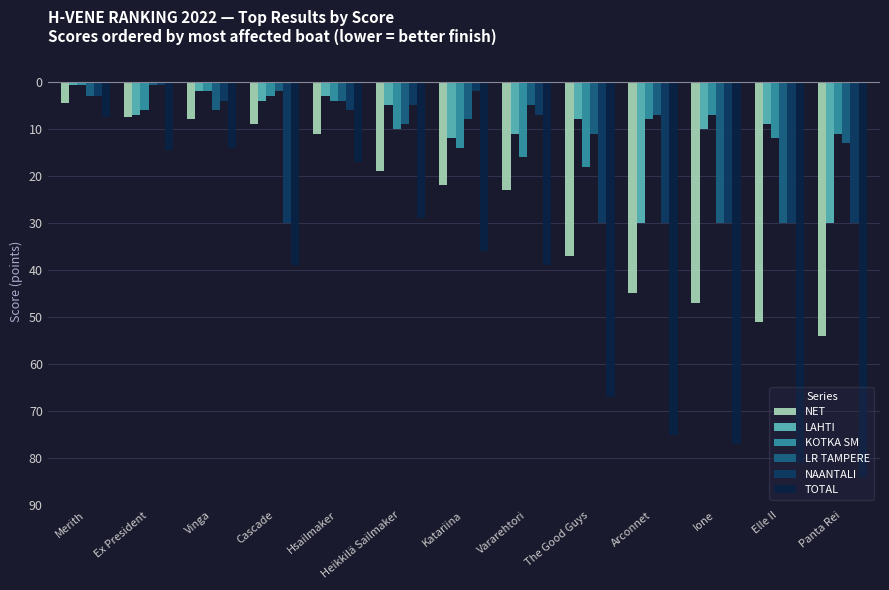

Reading right to left, what are all the values shown in this chart?

NET: -54.0	-51.0	-47.0	-45.0	-37.0	-23.0	-22.0	-19.0	-11.0	-9.0	-8.0	-7.5	-4.5
LAHTI: -30.0	-9.0	-10.0	-30.0	-8.0	-11.0	-12.0	-5.0	-3.0	-4.0	-2.0	-7.0	-0.8
KOTKA SM: -11.0	-12.0	-7.0	-8.0	-18.0	-16.0	-14.0	-10.0	-4.0	-3.0	-2.0	-6.0	-0.8
LR TAMPERE: -13.0	-30.0	-30.0	-7.0	-11.0	-5.0	-8.0	-9.0	-4.0	-2.0	-6.0	-0.8	-3.0
NAANTALI: -30.0	-30.0	-30.0	-30.0	-30.0	-7.0	-2.0	-5.0	-6.0	-30.0	-4.0	-0.8	-3.0
TOTAL: -84.0	-81.0	-77.0	-75.0	-67.0	-39.0	-36.0	-29.0	-17.0	-39.0	-14.0	-14.5	-7.5